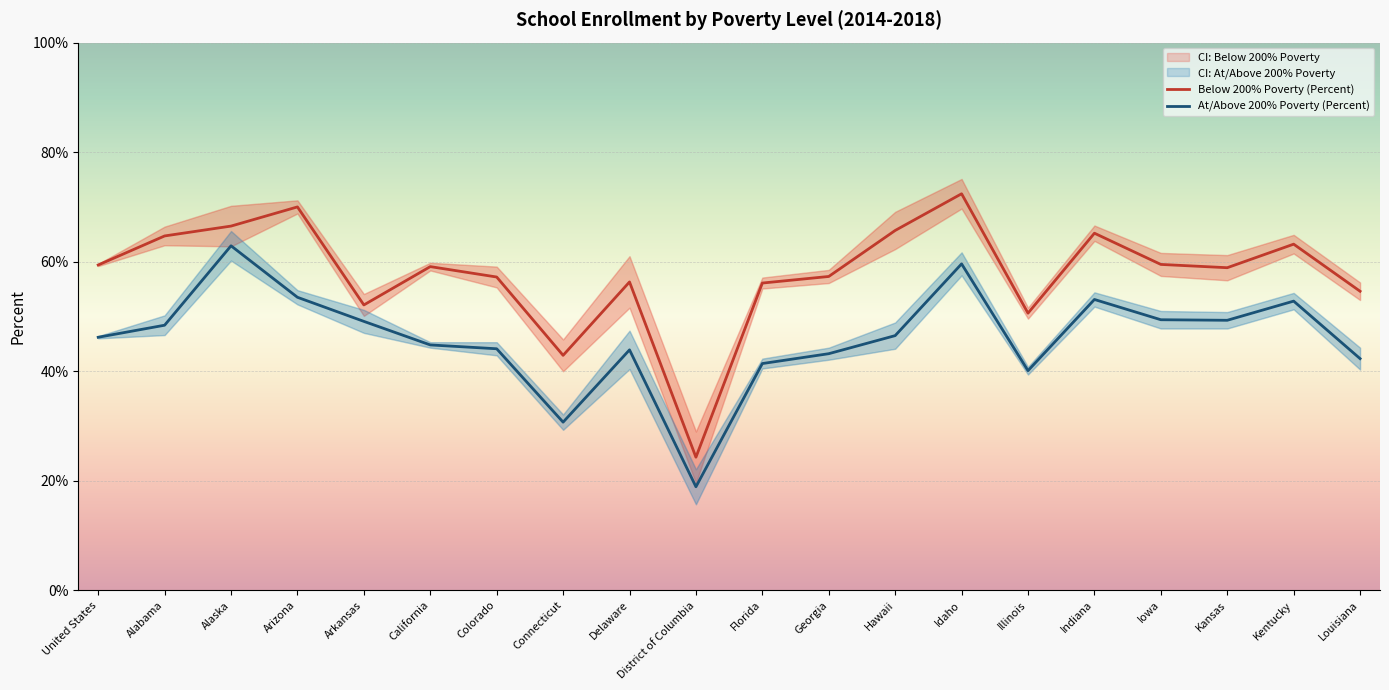

List the series in order of their overall mean, highest first.

Below 200% Poverty (Percent), At/Above 200% Poverty (Percent)